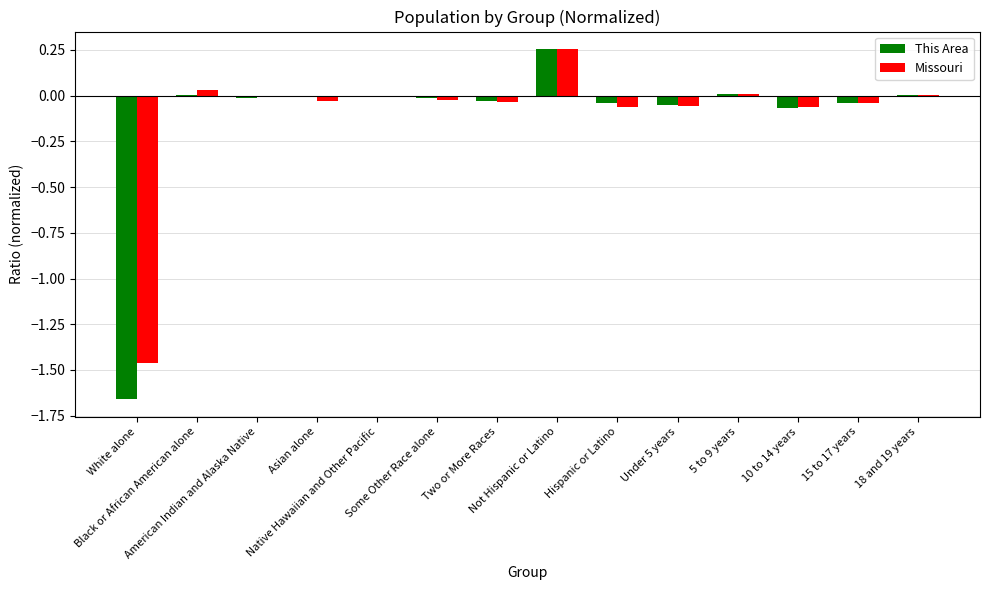

What position from the left is Black or African American alone?

2